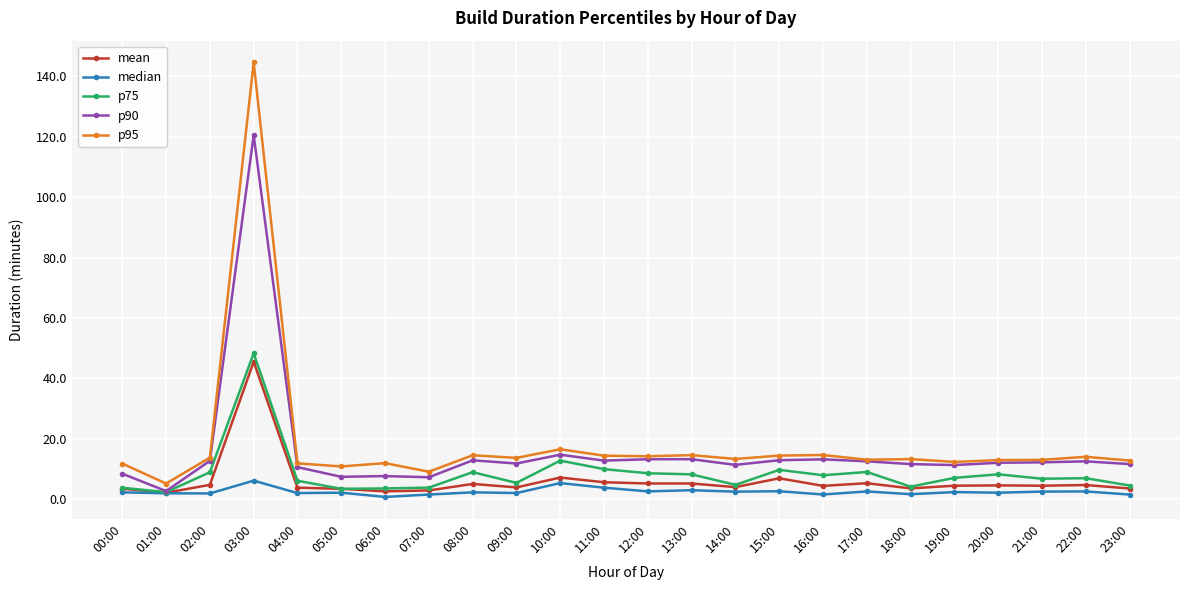

Which series has the largest range (max minus min)?

p95